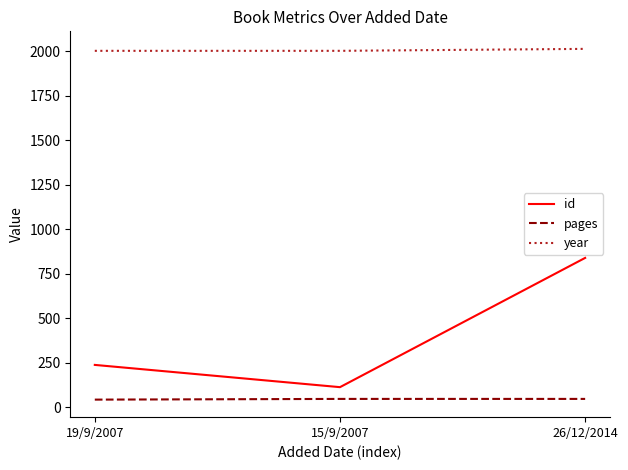

List the series in order of their overall mean, highest first.

year, id, pages